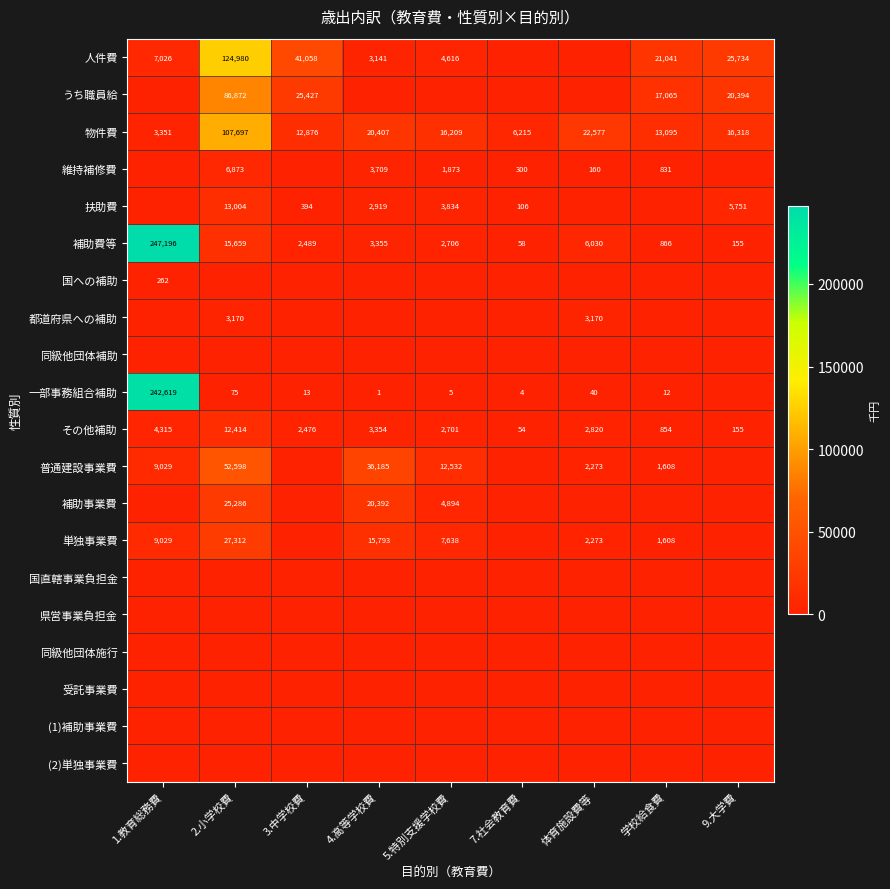

At which label does 補助費等 reach its peak?

1.教育総務費